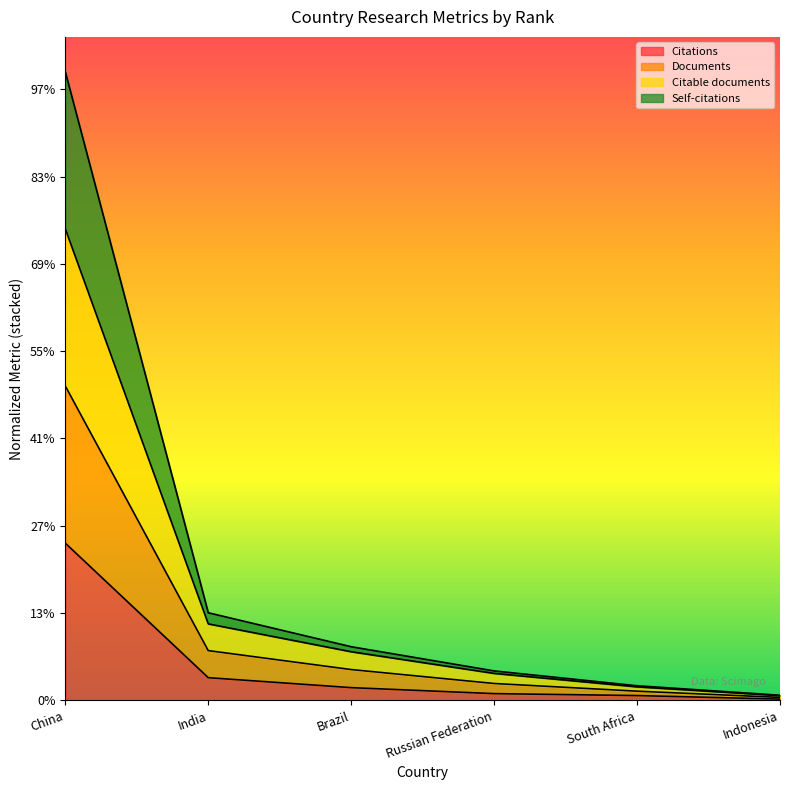

Is it true that Self-citations equals 3.6 at China?

True